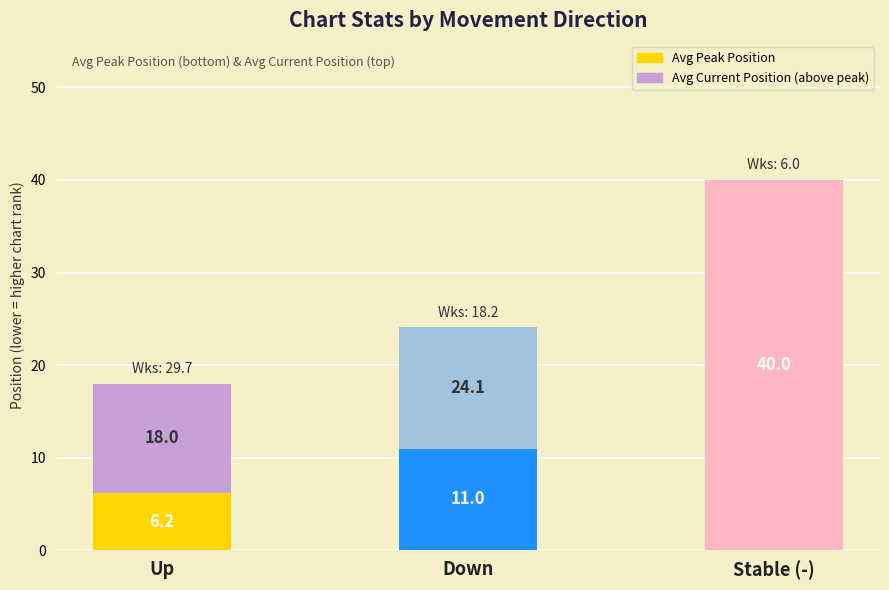

What is the total value across all series at Up?

18.0